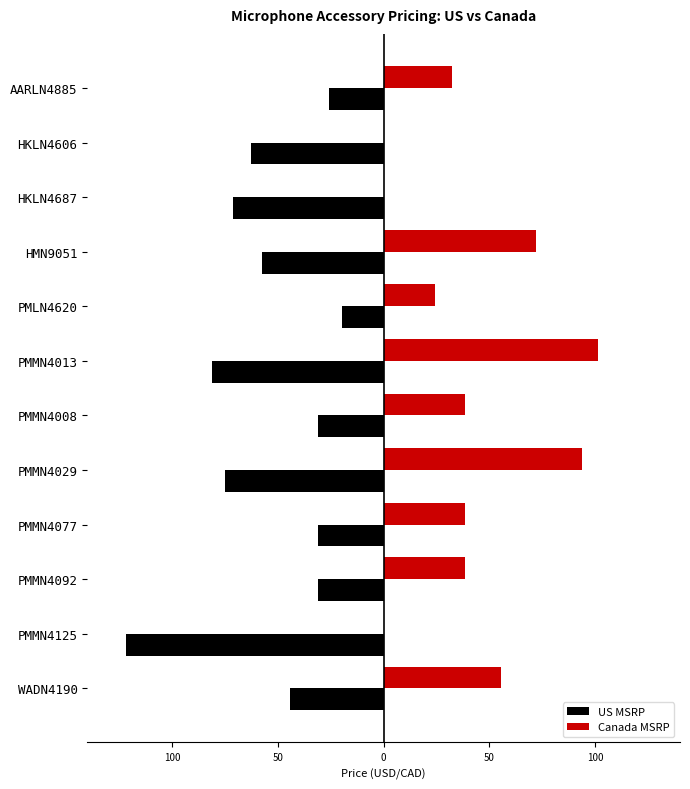

Rank the series by their maximum value, from lowest to highest.

US MSRP, Canada MSRP